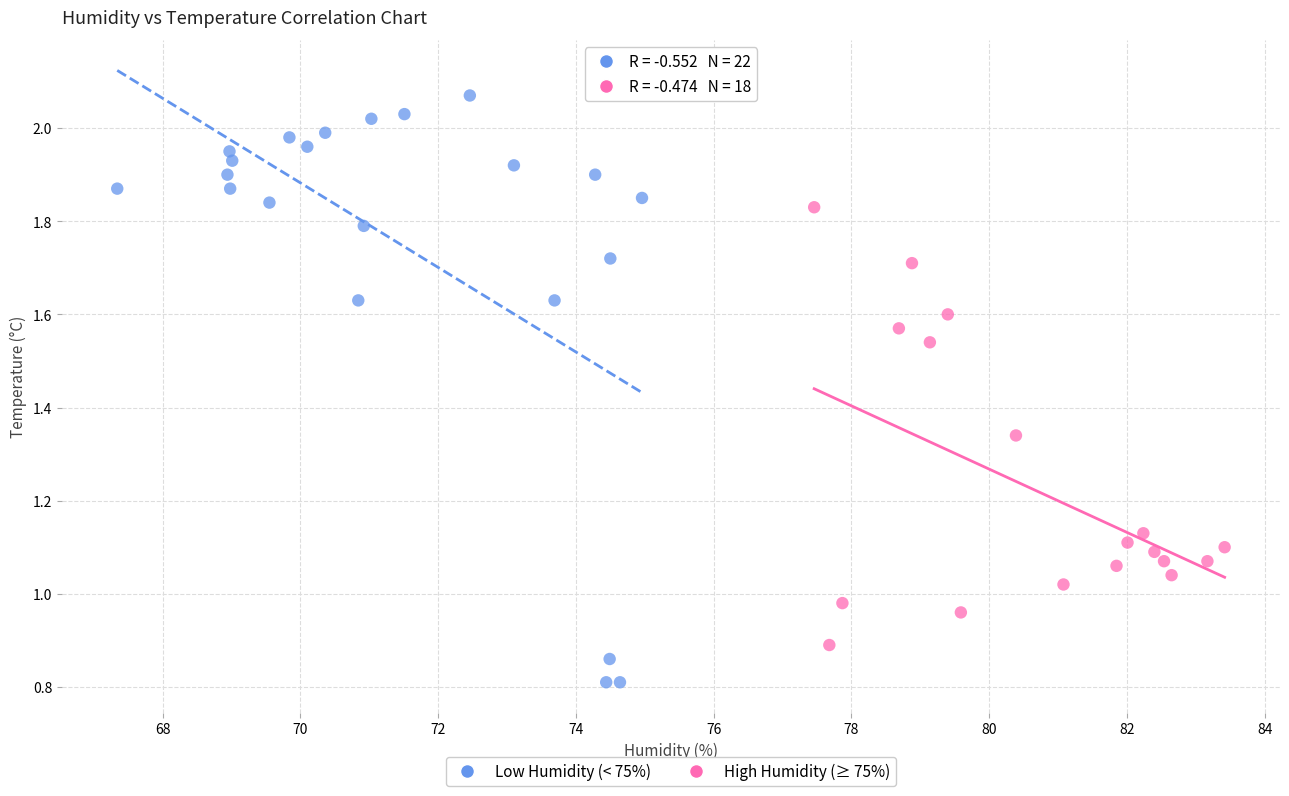

Which series reaches the minimum Y coordinate?

Low Humidity (< 75%)